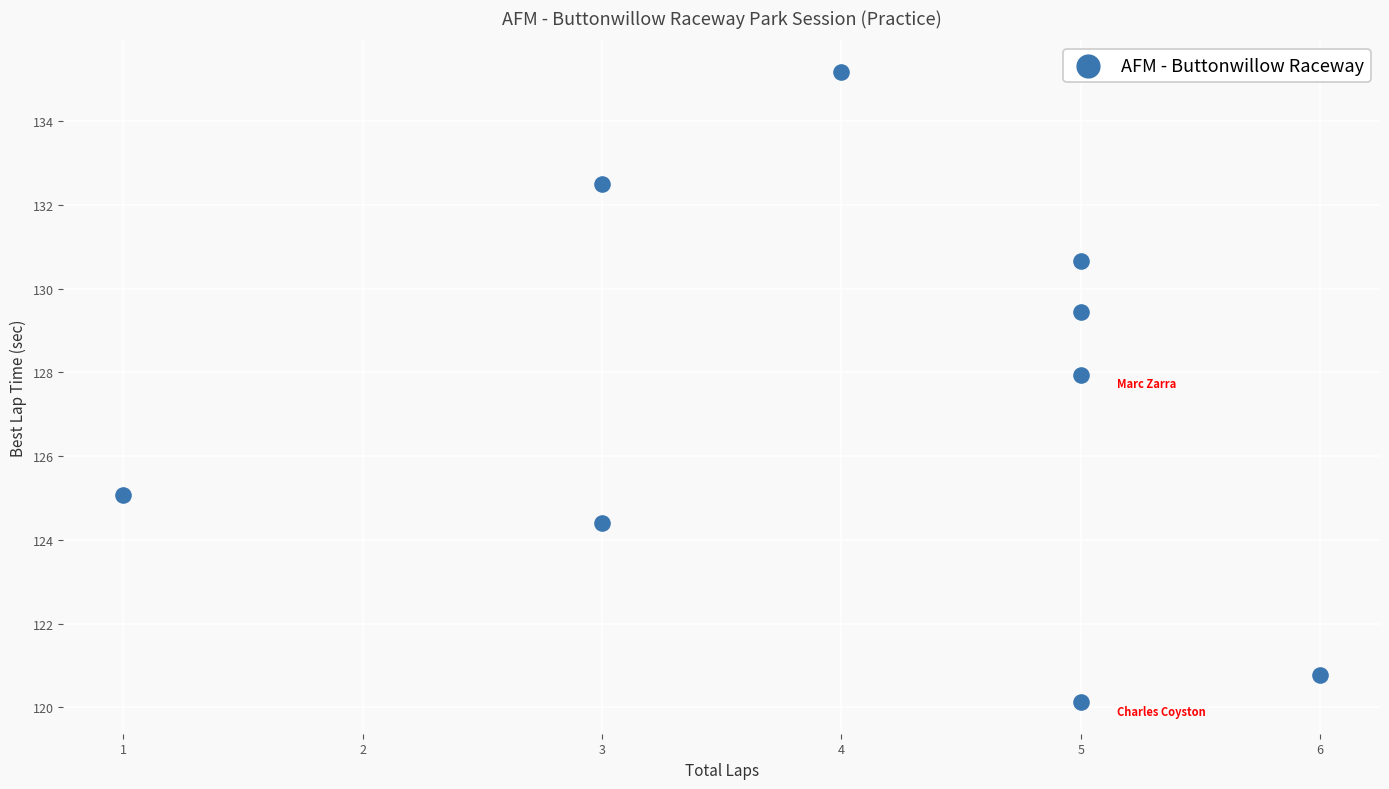

What is the average X value?

4.1